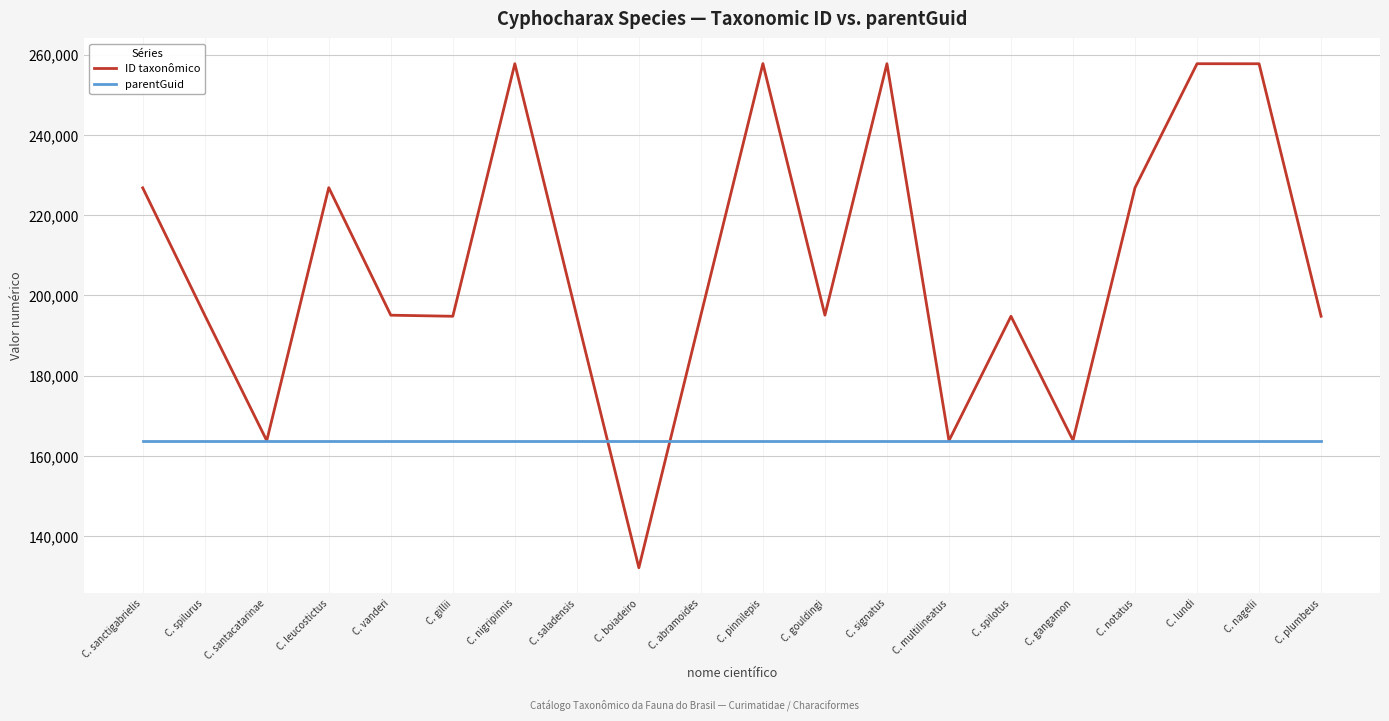

The value of parentGuid at C. plumbeus is 112726. True or false?

False